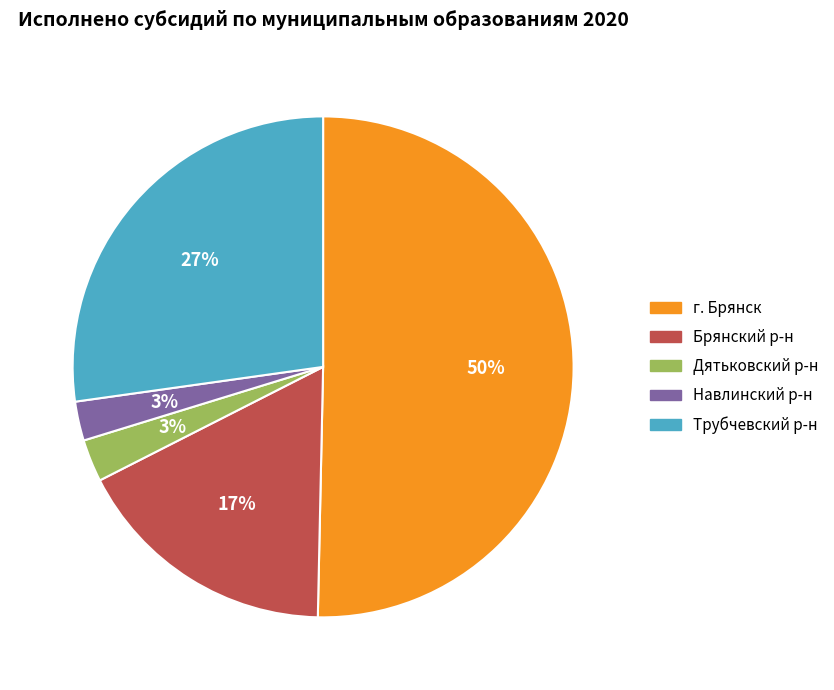

Is the sum of Дятьковский р-н and Трубчевский р-н greater than half?

No